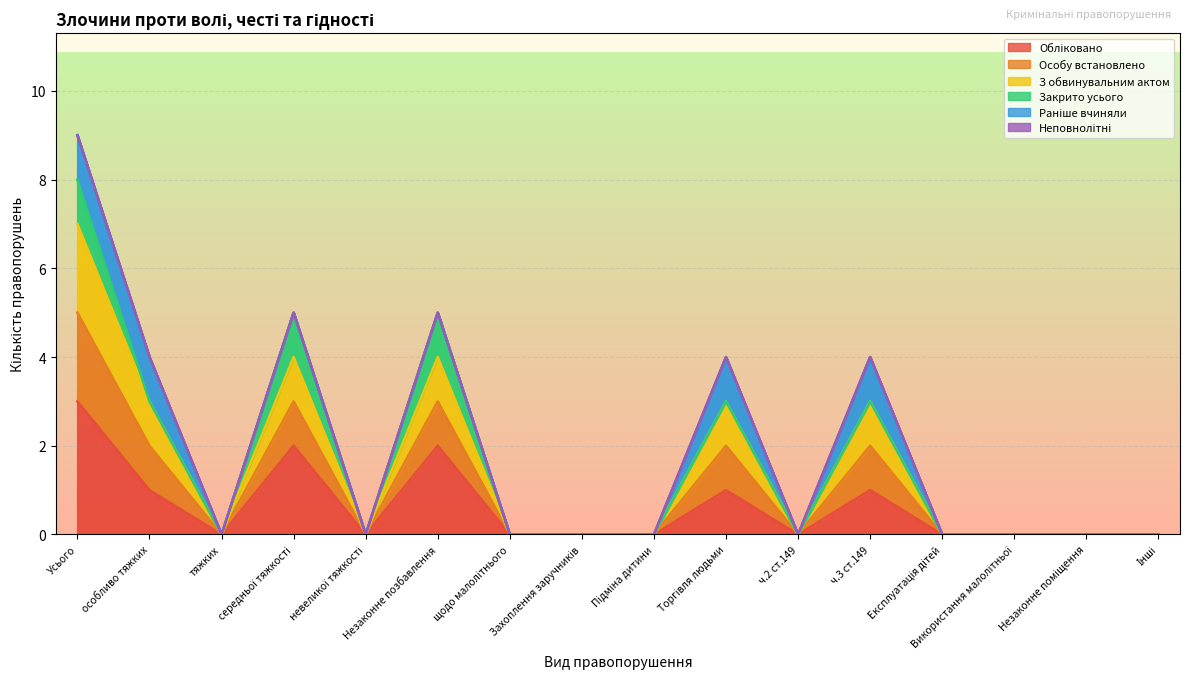

True or false: Обліковано and З обвинувальним актом cross at least once.

False